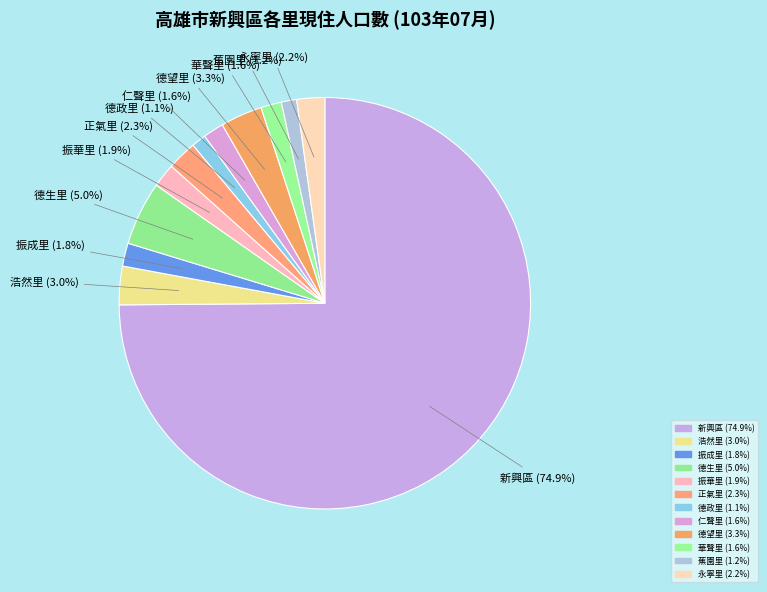

Which slice is the smallest?

德政里